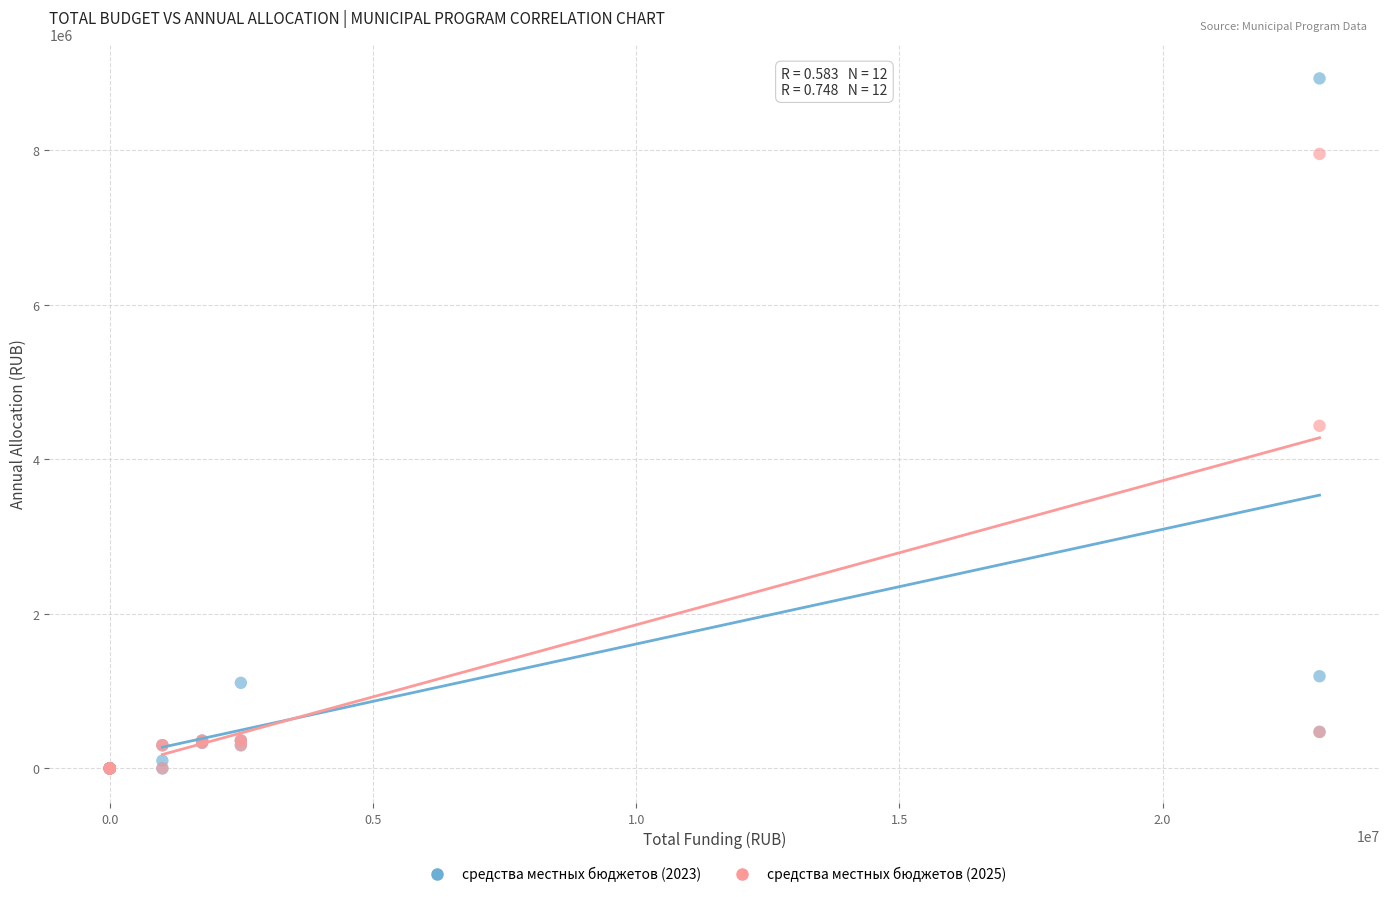

Which series reaches the maximum Y coordinate?

средства местных бюджетов (2023)